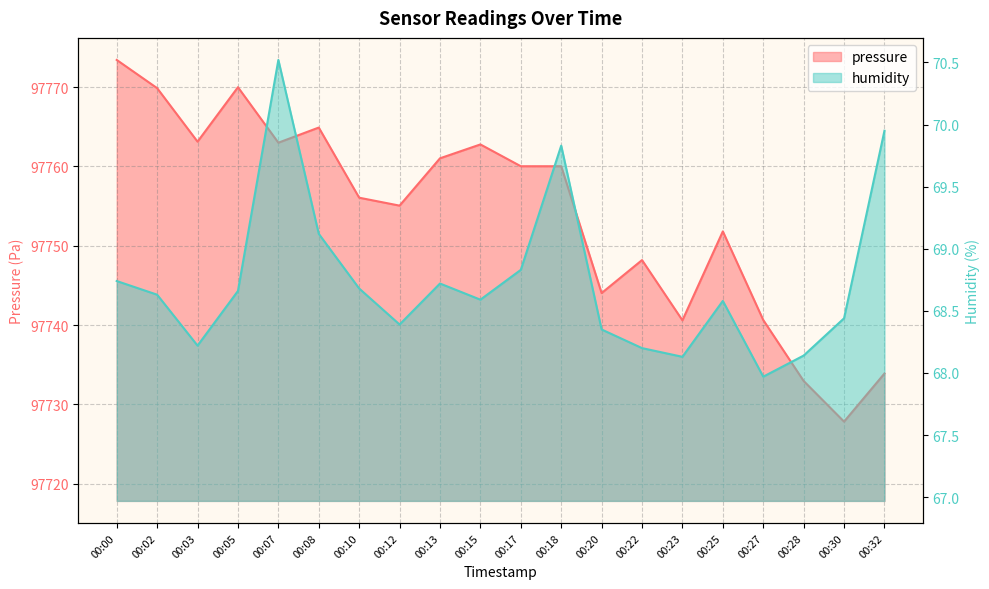

Rank the categories by humidity value from highest to lowest.

00:07, 00:32, 00:18, 00:08, 00:17, 00:00, 00:13, 00:10, 00:05, 00:02, 00:15, 00:25, 00:30, 00:12, 00:20, 00:03, 00:22, 00:28, 00:23, 00:27